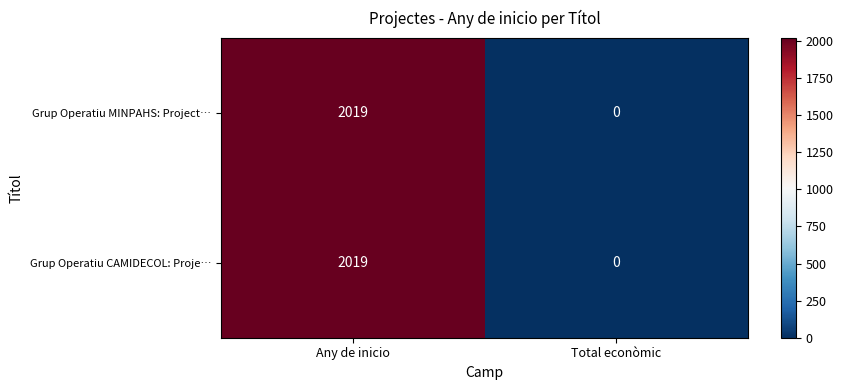

What is the maximum value shown in the chart?

2019